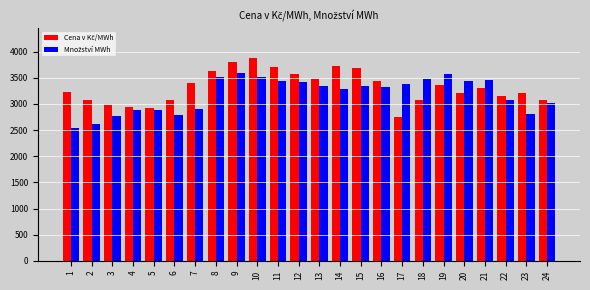

What is the smallest value displayed?

2534.7